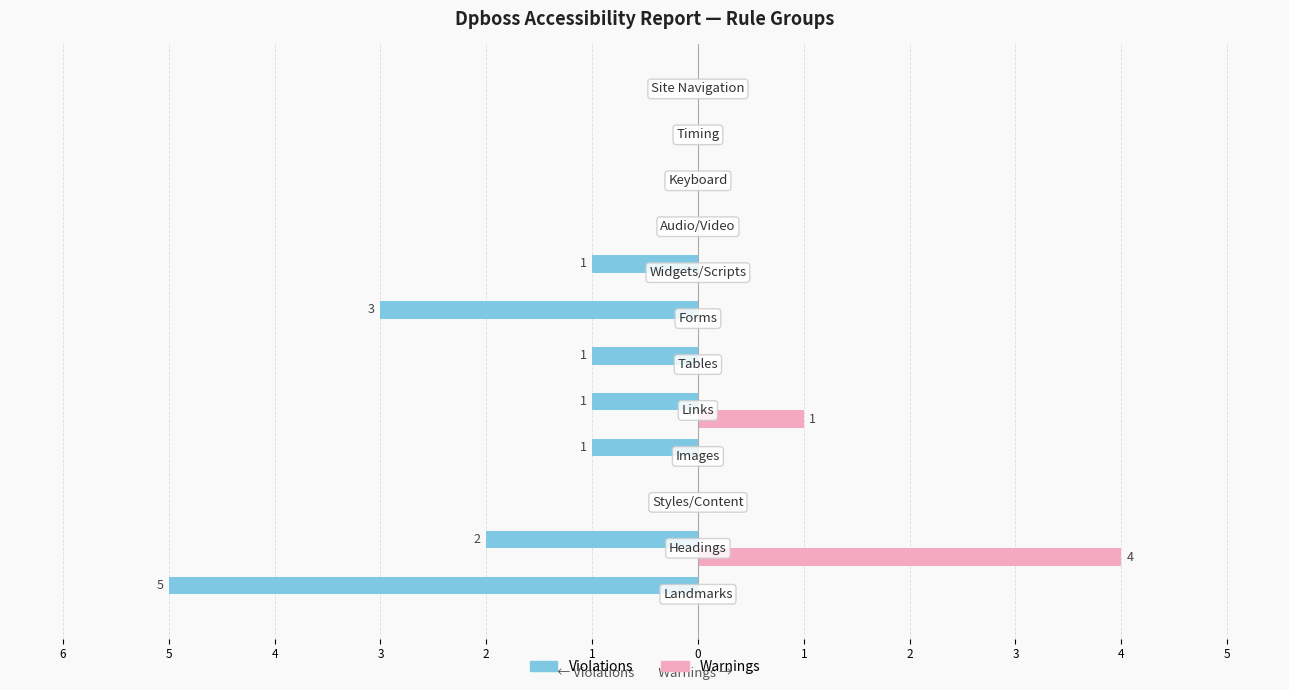

What are all the series names shown in the legend?

Violations, Warnings